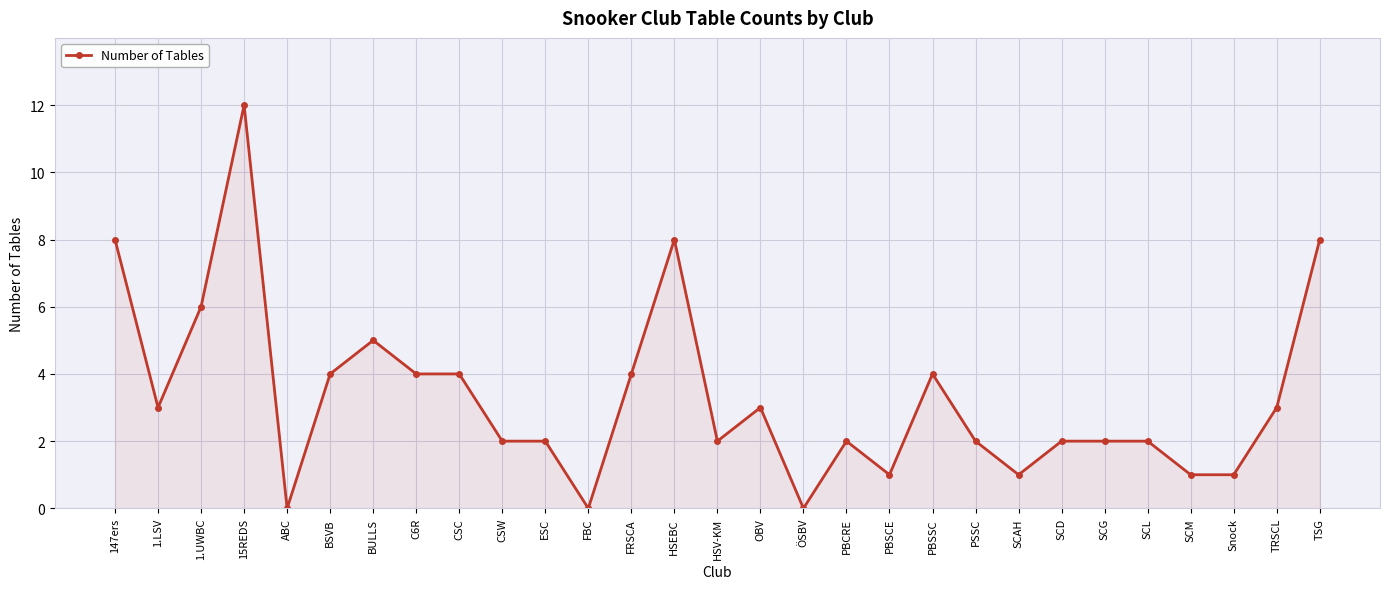

Does the chart display data point markers on the line(s)?

Yes